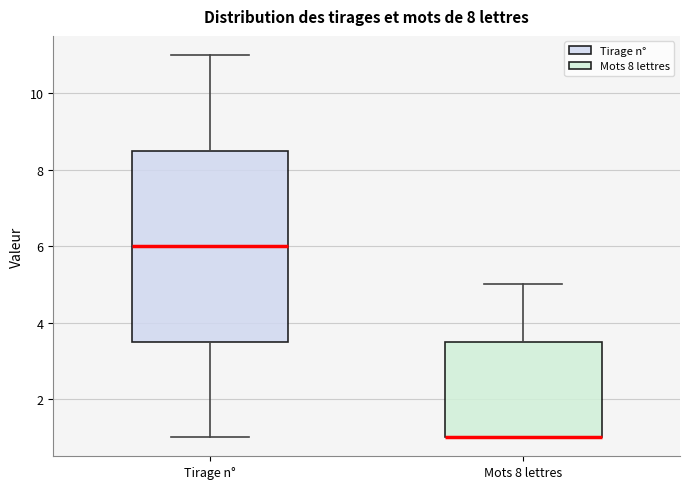

Reading left to right, read every box against the y-axis: the position of its median line, the range the box covers, and the ends of its whiskers. The values are not printed on the chart, so give them approximately, as read against the axis.

Tirage n°: median 6.0, box 3.6 to 8.6, whiskers 1.0 to 11.0
Mots 8 lettres: median 1.0 (drawn on the box's lower edge), box 1.0 to 3.6, whiskers 1.0 to 5.0